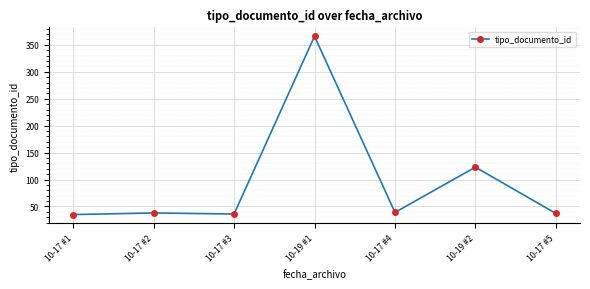

What is the maximum value shown in the chart?

366